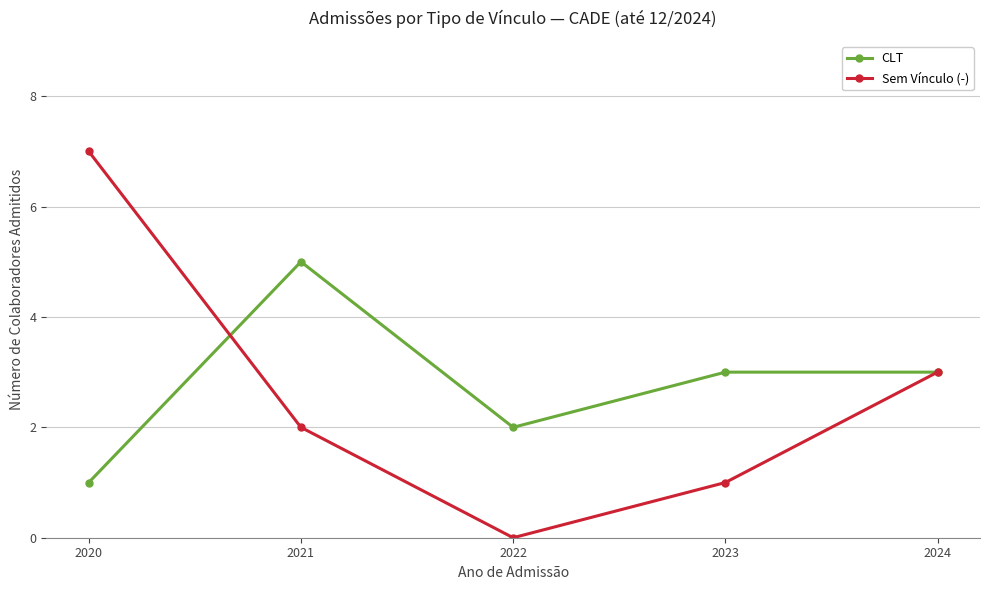

Which series has the widest spread of values?

Sem Vínculo (-)